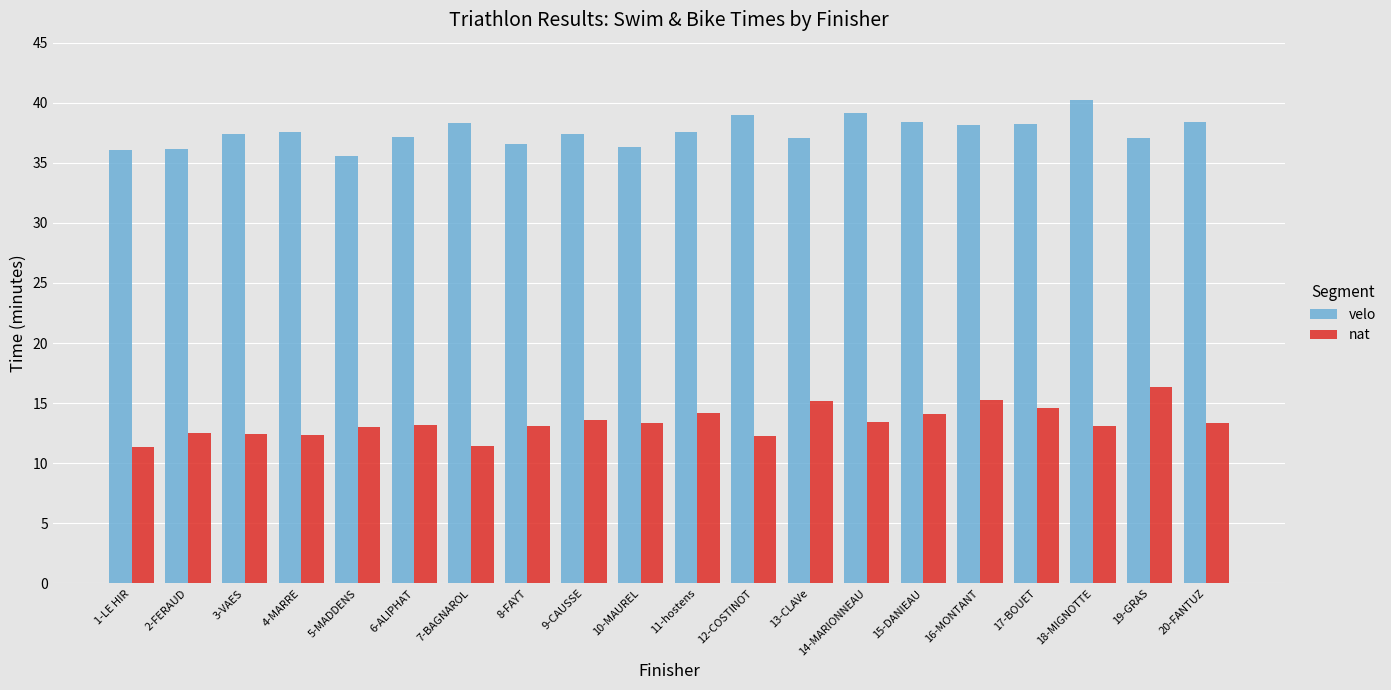

Read the velo value at 8-FAYT.

36.5